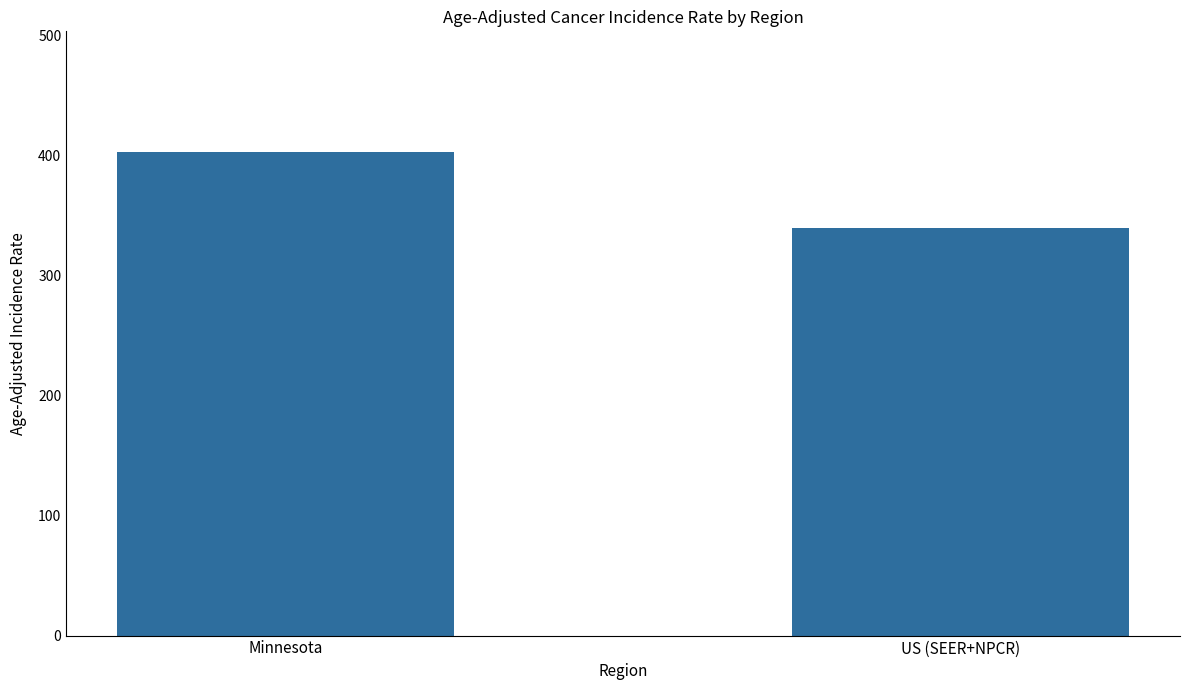

Where does the data first go above 402?

Minnesota